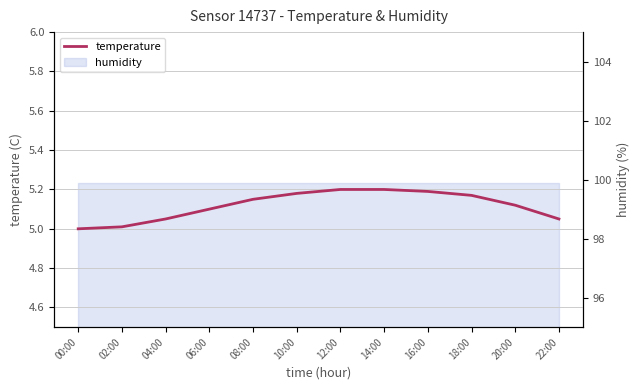

How many data points does each series have?

12